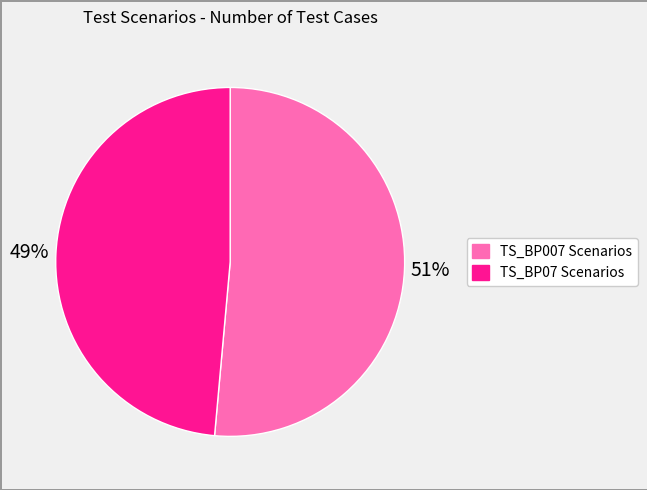

To the nearest percent, what is the average slice percentage?

50%